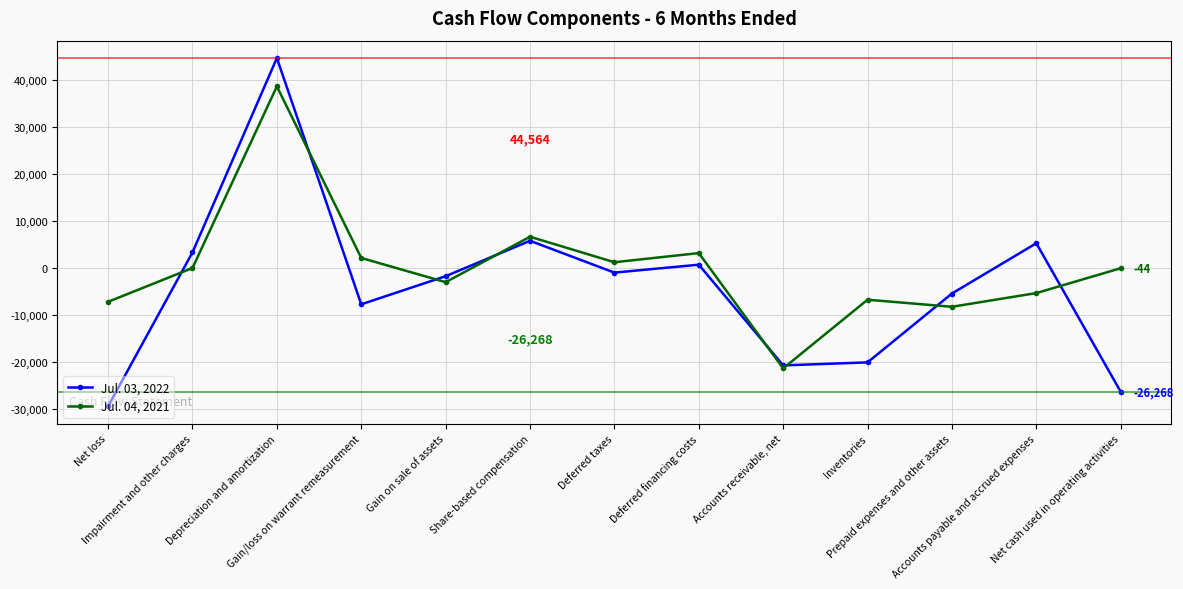

Which series has the widest spread of values?

Jul. 03, 2022